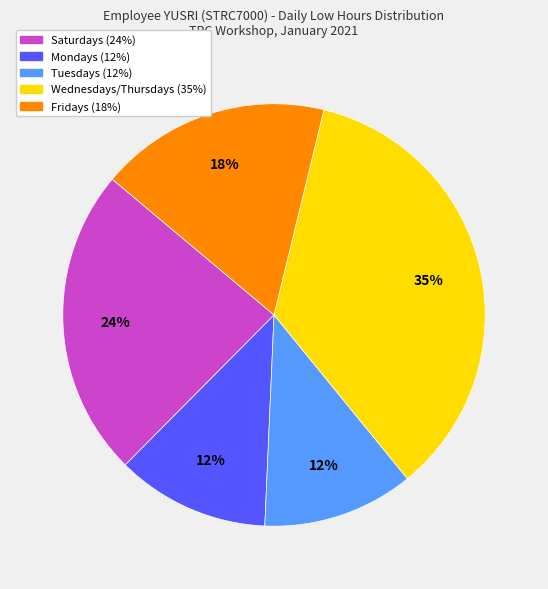

Is there a majority slice in this chart?

No